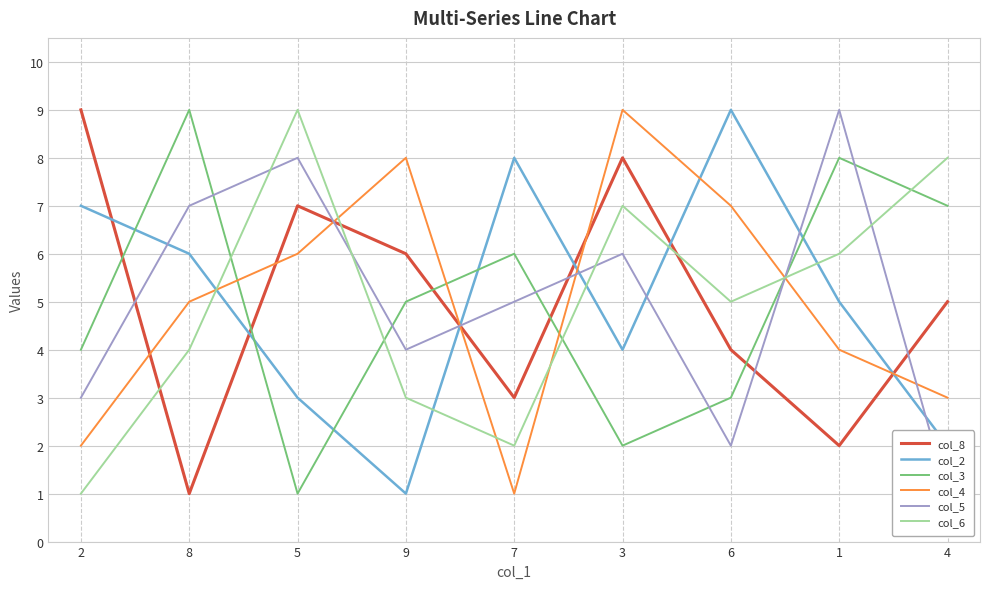

How many interior local valleys does the col_5 series have?

2